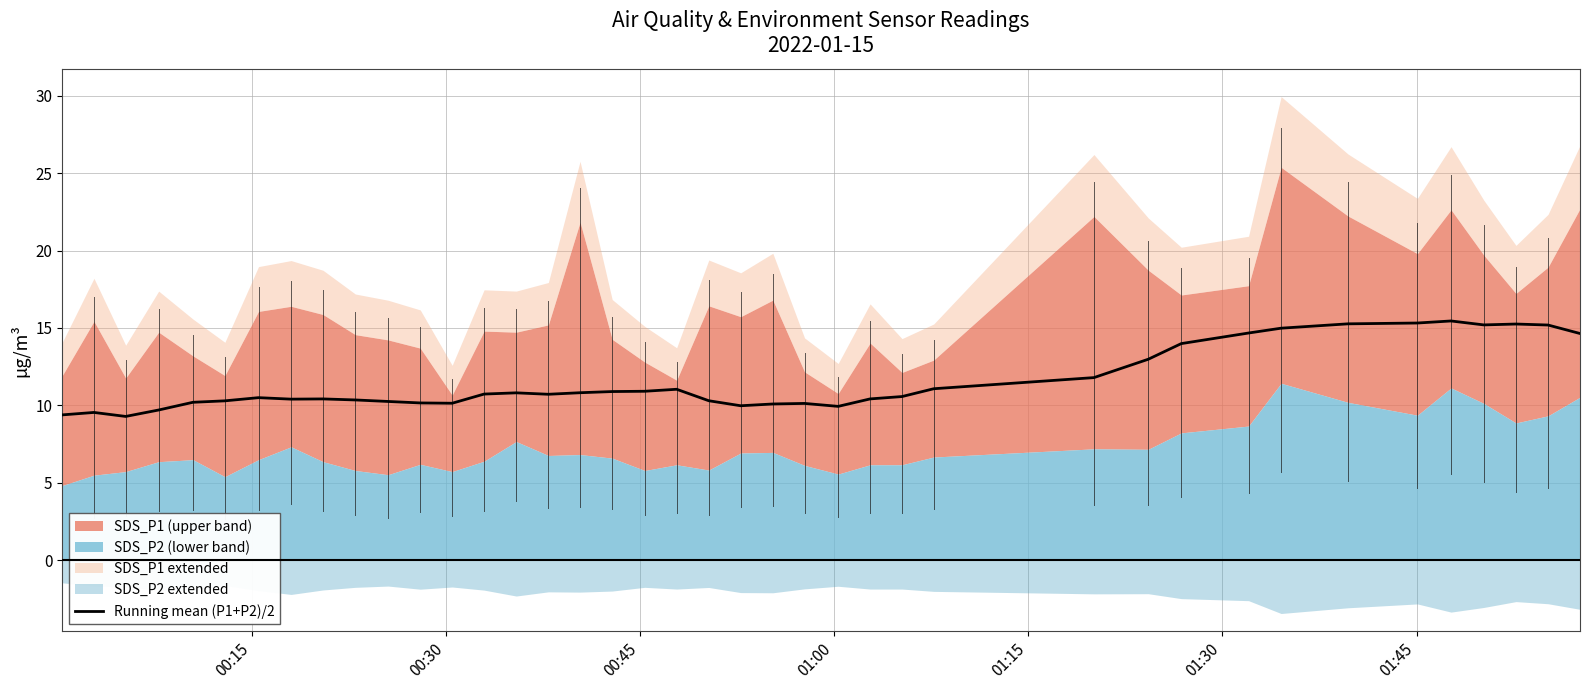

What is the minimum value for Running mean (P1+P2)/2?

9.3